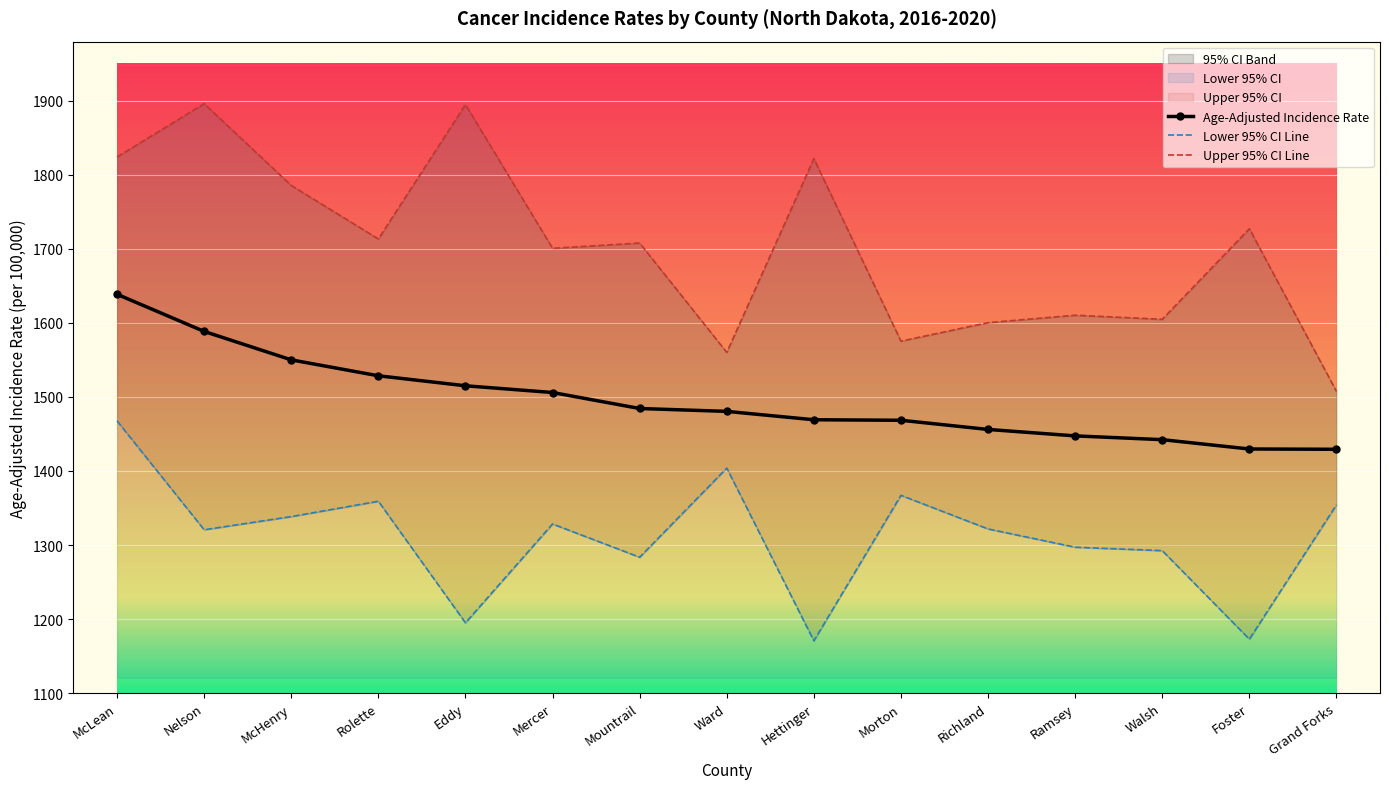

What is the value of the Age-Adjusted Incidence Rate point at the 1st from the left?

1638.7